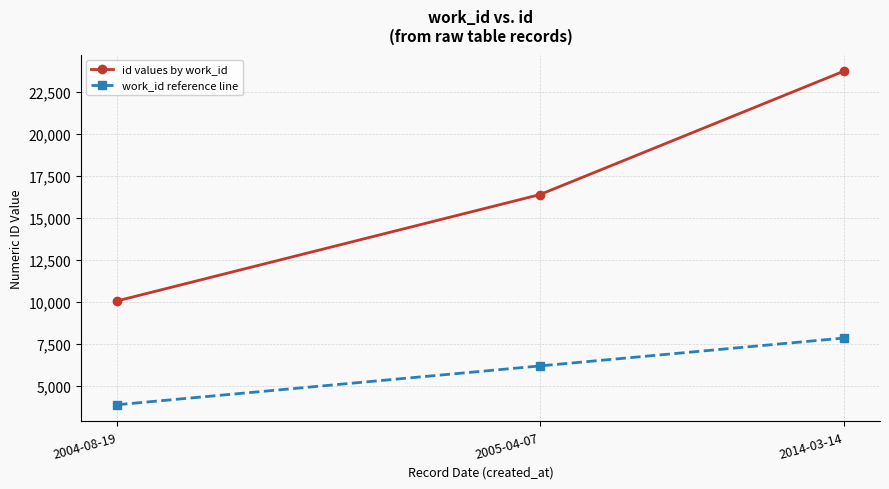

True or false: work_id reference line has a value of 3891 at 2004-08-19.

True